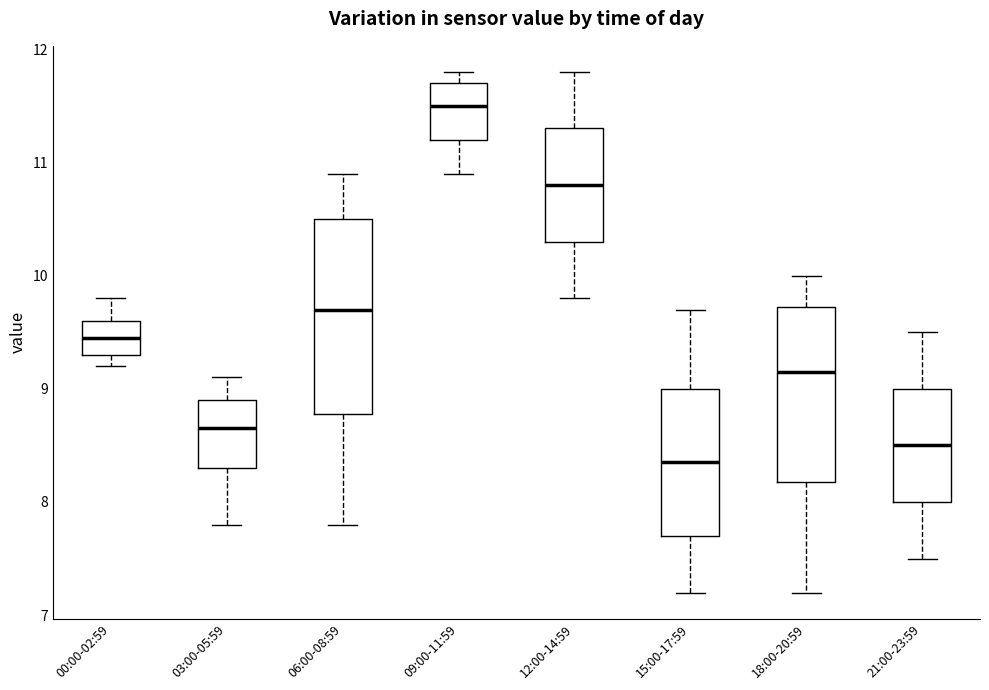

Reading left to right, transcribe this box plot: for each box, give where its median line is, the range the box spans, and where its two whiskers end, as read against the y-axis. The values are not printed on the chart, so give them approximately, as read against the axis.

00:00-02:59: median 9.5, box 9.3 to 9.6, whiskers 9.2 to 9.8
03:00-05:59: median 8.7, box 8.3 to 8.9, whiskers 7.8 to 9.1
06:00-08:59: median 9.7, box 8.8 to 10.5, whiskers 7.8 to 10.9
09:00-11:59: median 11.5, box 11.2 to 11.7, whiskers 10.9 to 11.8
12:00-14:59: median 10.8, box 10.3 to 11.3, whiskers 9.8 to 11.8
15:00-17:59: median 8.4, box 7.7 to 9.0, whiskers 7.2 to 9.7
18:00-20:59: median 9.2, box 8.2 to 9.7, whiskers 7.2 to 10.0
21:00-23:59: median 8.5, box 8.0 to 9.0, whiskers 7.5 to 9.5